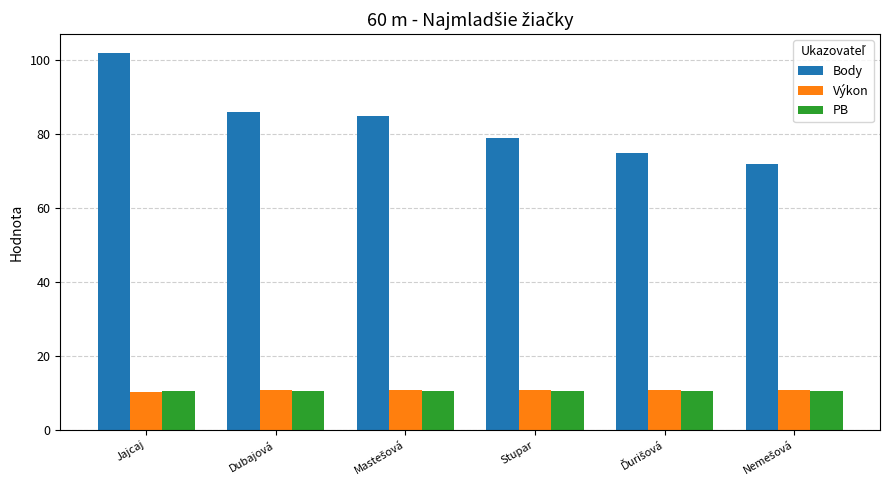

Are the bars grouped side by side (vs. stacked)?

Yes